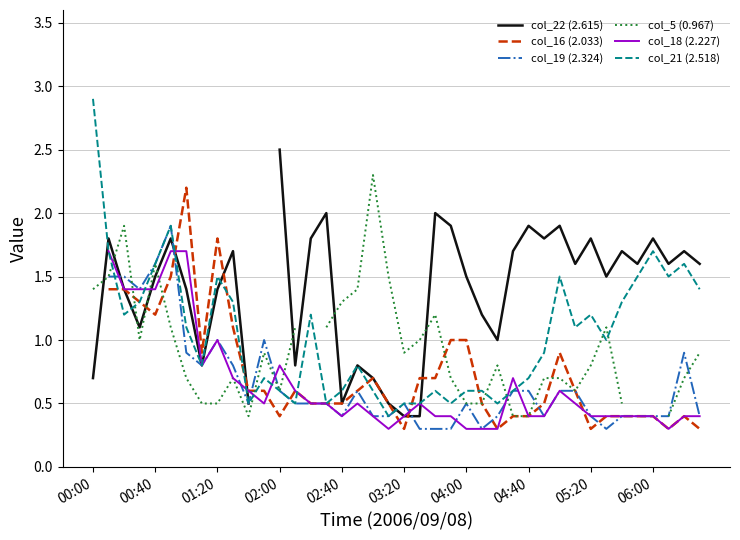

Is it true that col_22 (2.615) equals 2.4 at 37?

False